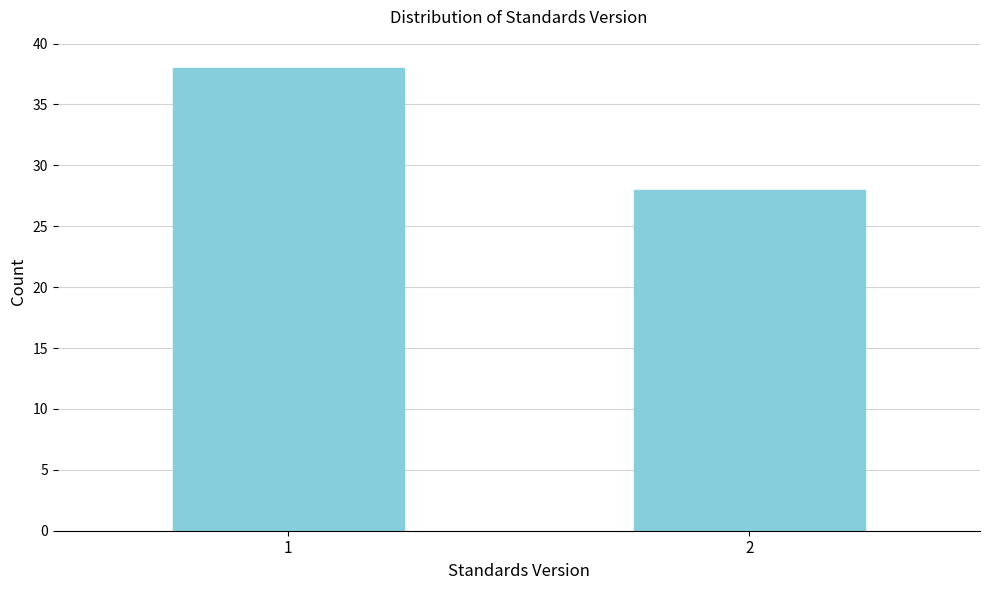

Reading left to right, transcribe all the data shown in this chart.

38	28